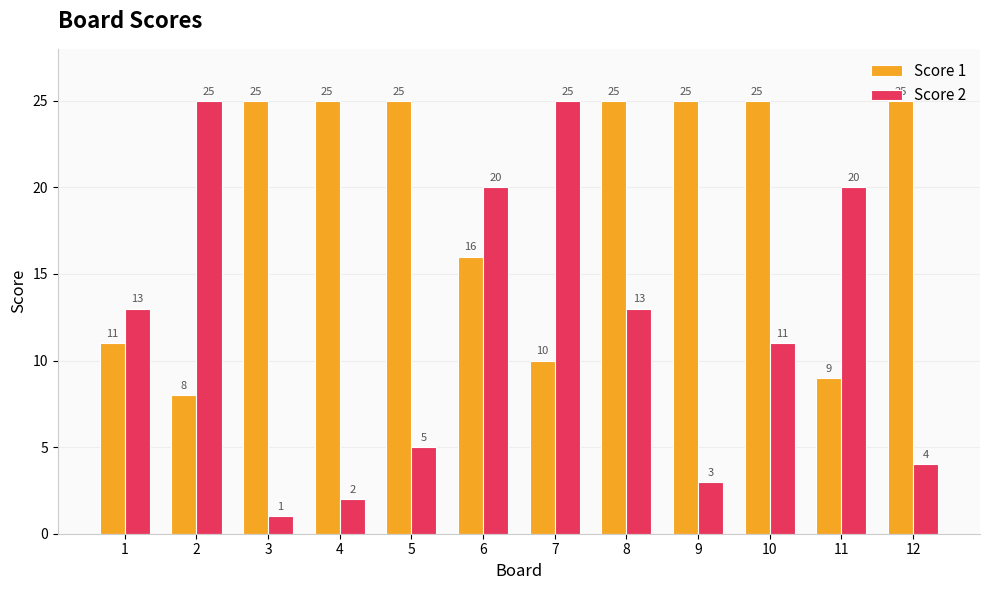

Which series has the largest range (max minus min)?

Score 2